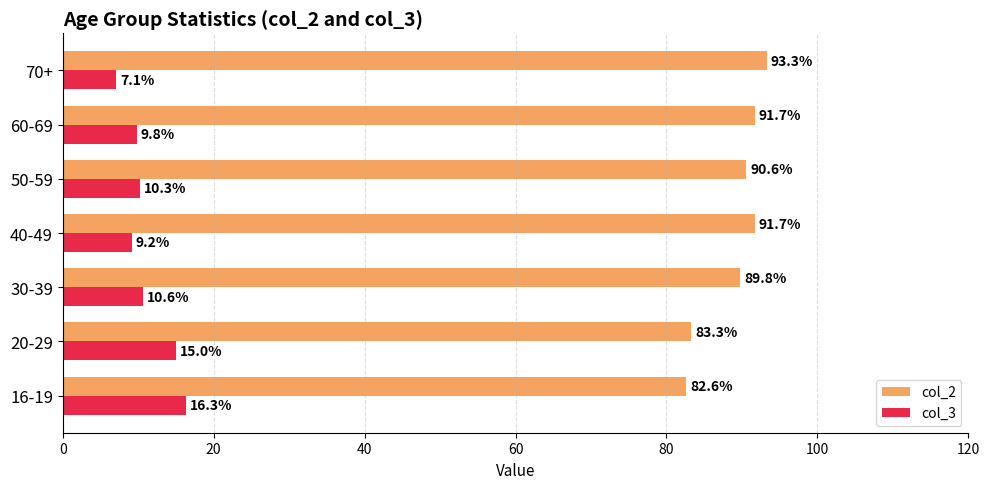

Is it true that col_2 equals 150.5 at 40-49?

False